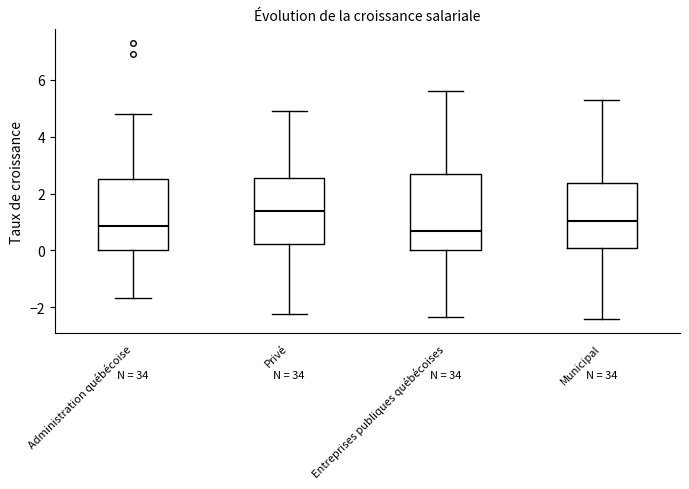

Reading left to right, read every box against the y-axis: the position of its median line, the range the box covers, and the ends of its whiskers. The values are not printed on the chart, so give them approximately, as read against the axis.

Administration québécoise: median 0.8, box 0.0 to 2.6, whiskers -1.6 to 4.8
Privé: median 1.4, box 0.2 to 2.6, whiskers -2.2 to 5.0
Entreprises publiques québécoises: median 0.6, box 0.0 to 2.6, whiskers -2.4 to 5.6
Municipal: median 1.0, box 0.0 to 2.4, whiskers -2.4 to 5.4